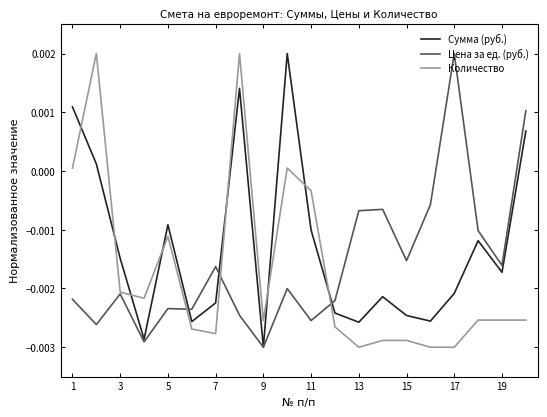

Which series has the largest total across all categories?

Сумма (руб.)